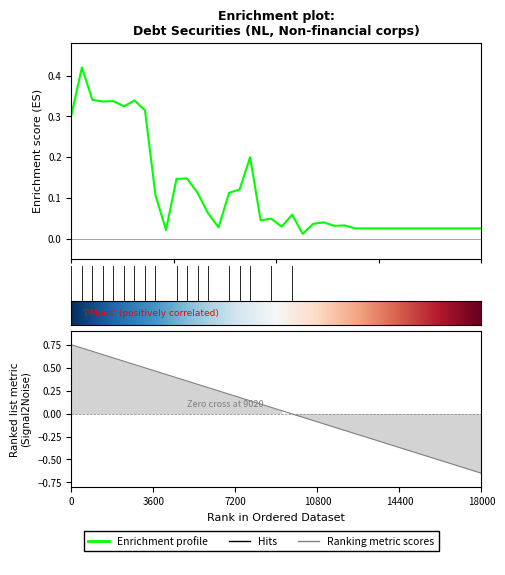

Reading left to right, extract all data points from this chart.

0.3	0.4	0.3	0.3	0.3	0.3	0.3	0.3	0.1	0.0	0.1	0.1	0.1	0.1	0.0	0.1	0.1	0.2	0.0	0.0	0.0	0.1	0.0	0.0	0.0	0.0	0.0	0.0	0.0	0.0	0.0	0.0	0.0	0.0	0.0	0.0	0.0	0.0	0.0	0.0